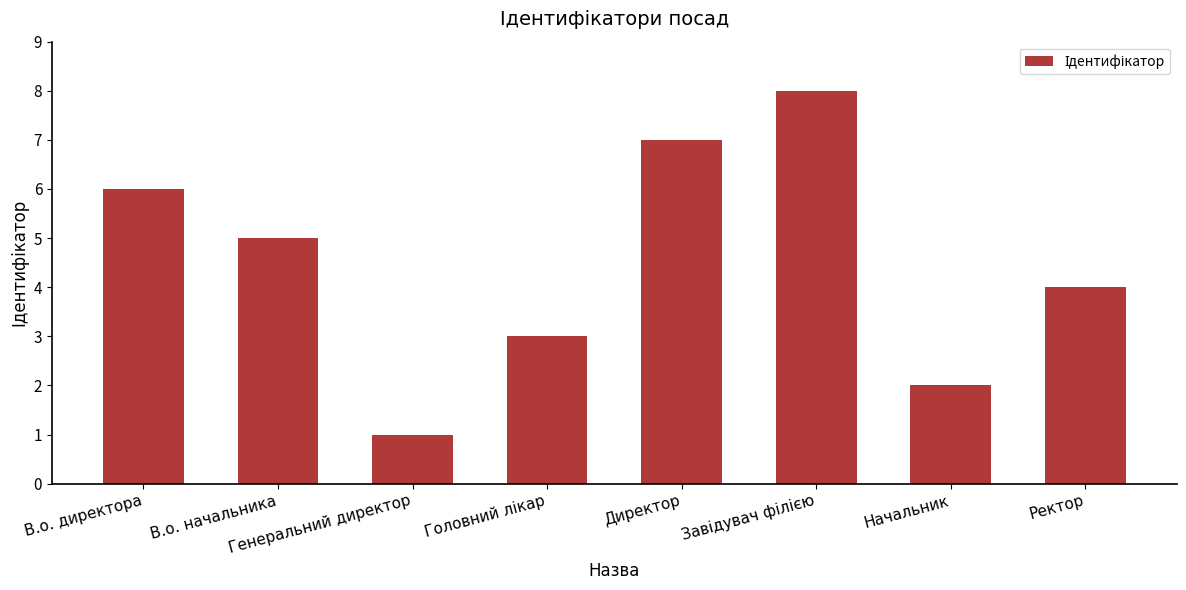

Reading left to right, list all the values displayed in this chart.

6	5	1	3	7	8	2	4